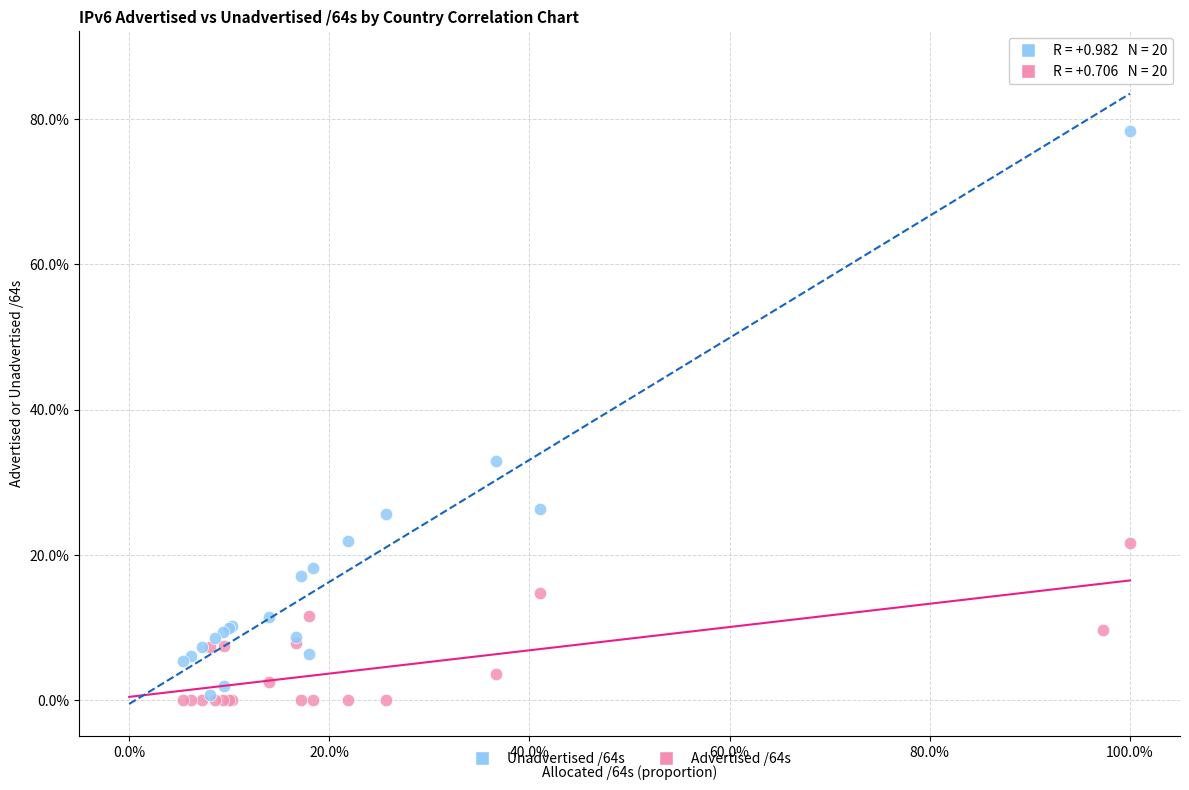

What are all the series names shown in the legend?

Unadvertised /64s, Advertised /64s